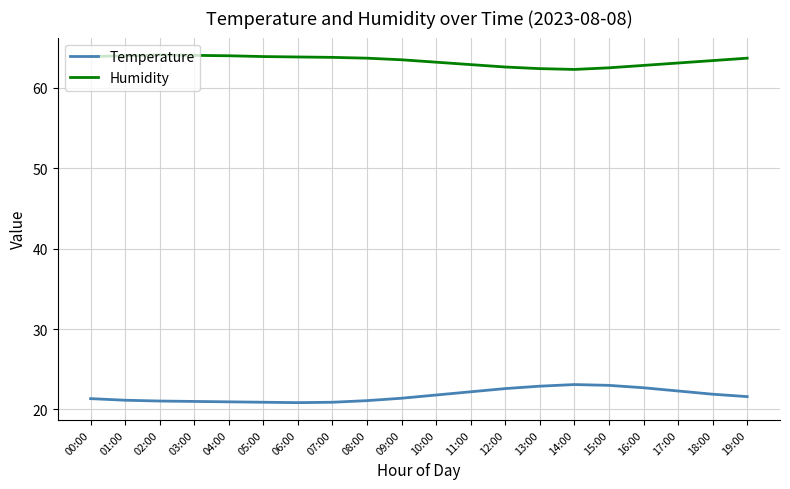

What is the lowest value of the Temperature series?

20.9